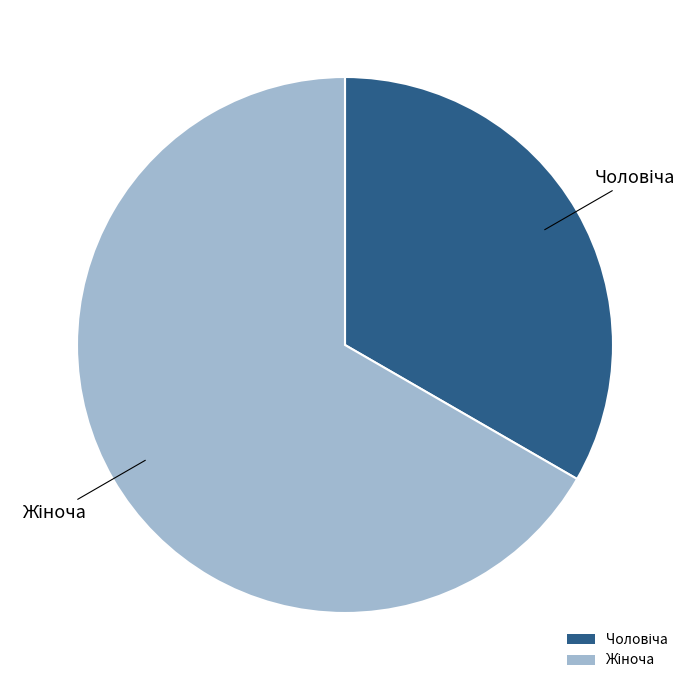

Is there any slice that represents more than half of the pie?

Yes